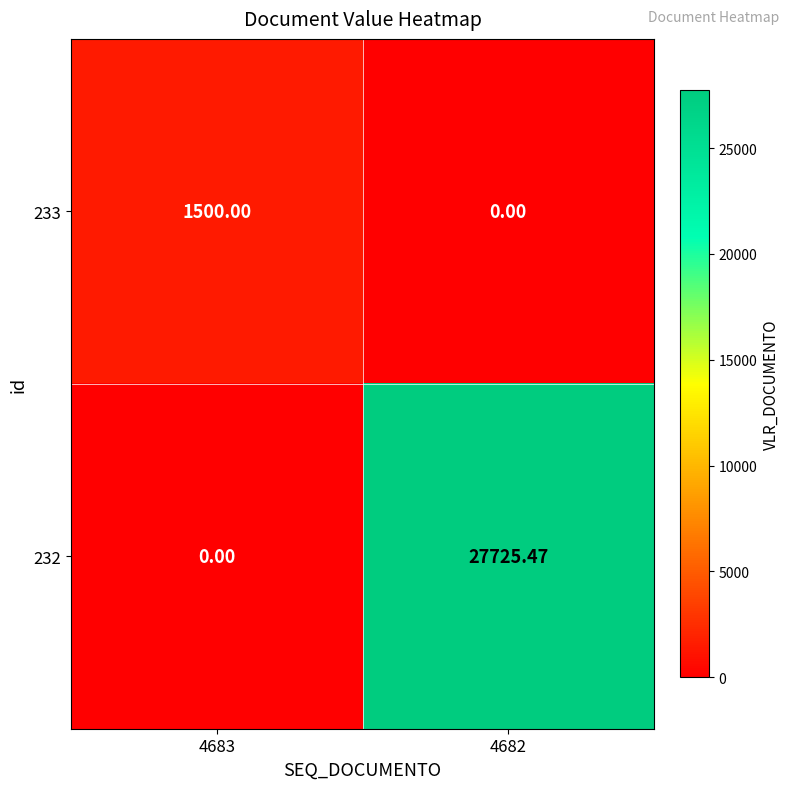

What is the total value across all series at 4683?

1500.0